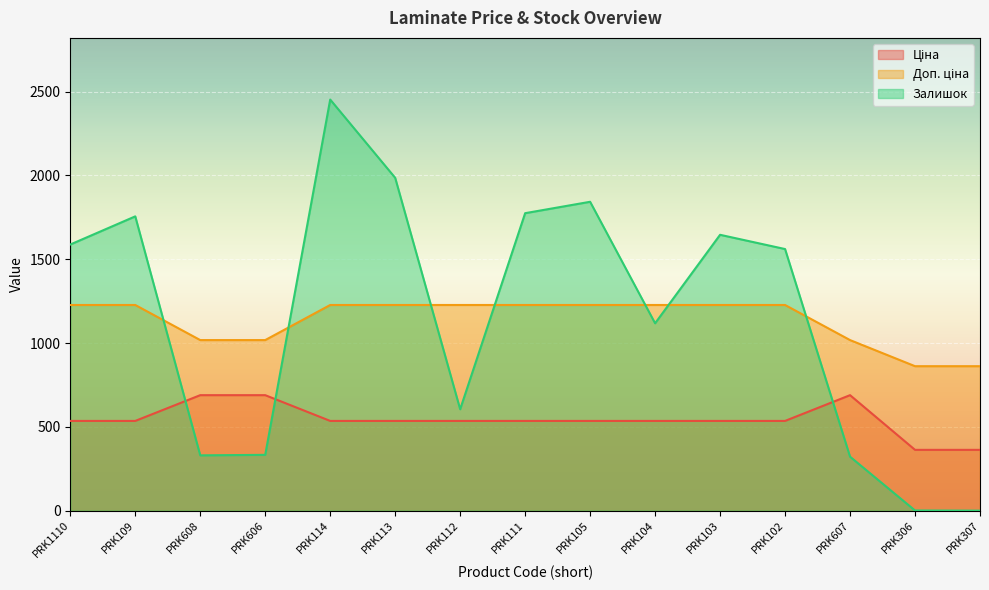

Between PRK113 and PRK306, which series saw the biggest shift?

Залишок